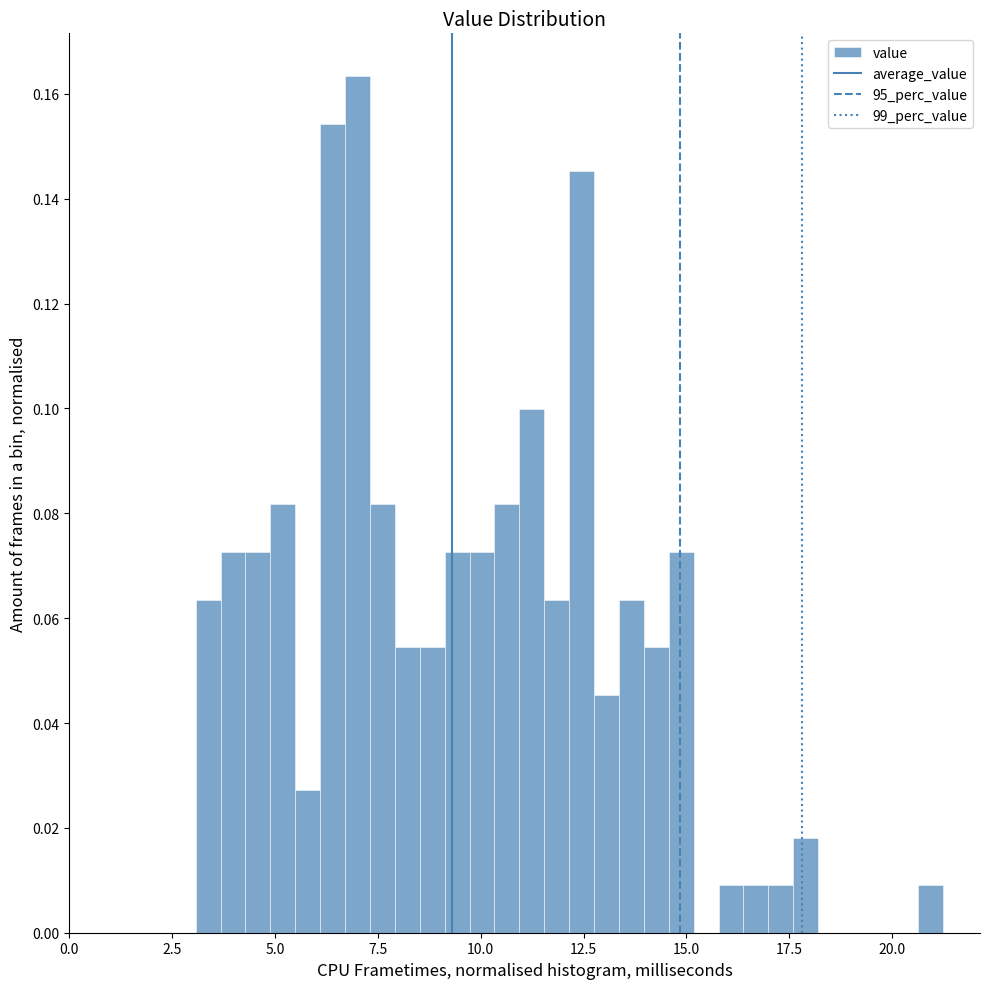

Around what value on the x-axis is the tallest bar? Give the approximate position of its centre, as read against the axis.

7.0